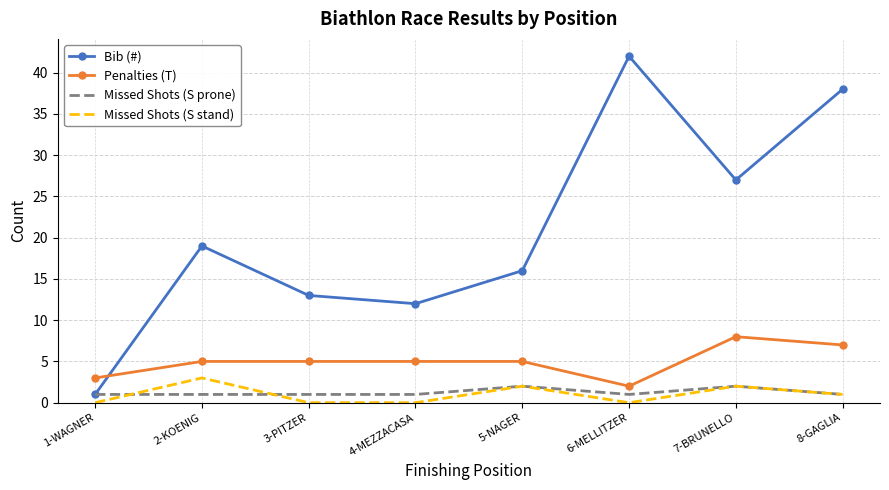

True or false: Bib (#) has more than 2 interior local peaks.

False